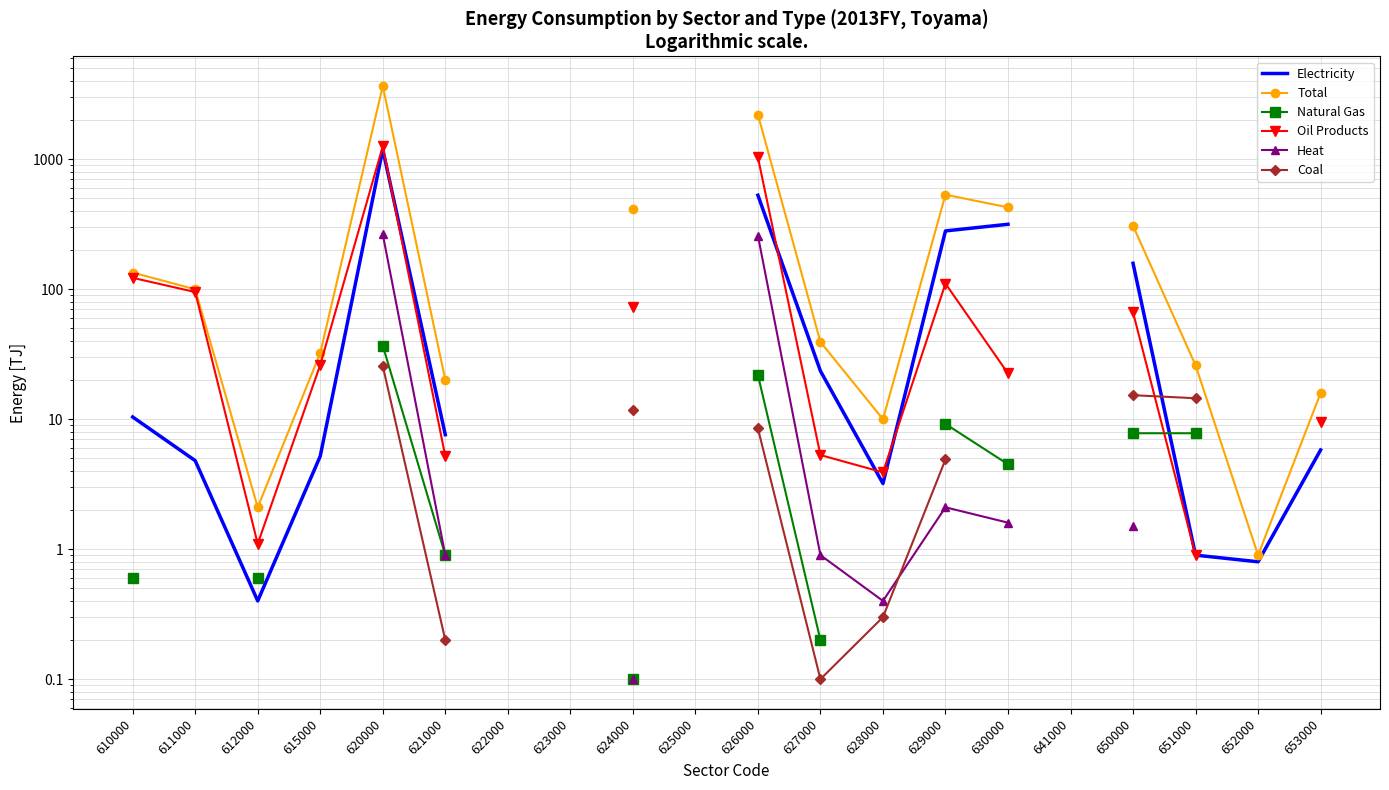

Which label corresponds to the largest value in the chart?

620000